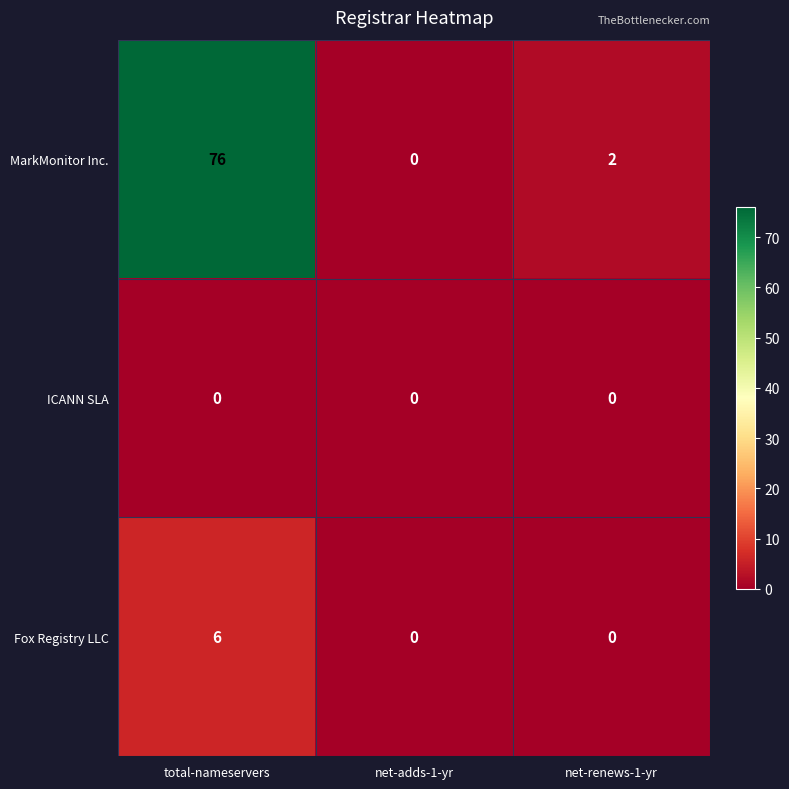

At which category is the sum across all series the highest?

total-nameservers